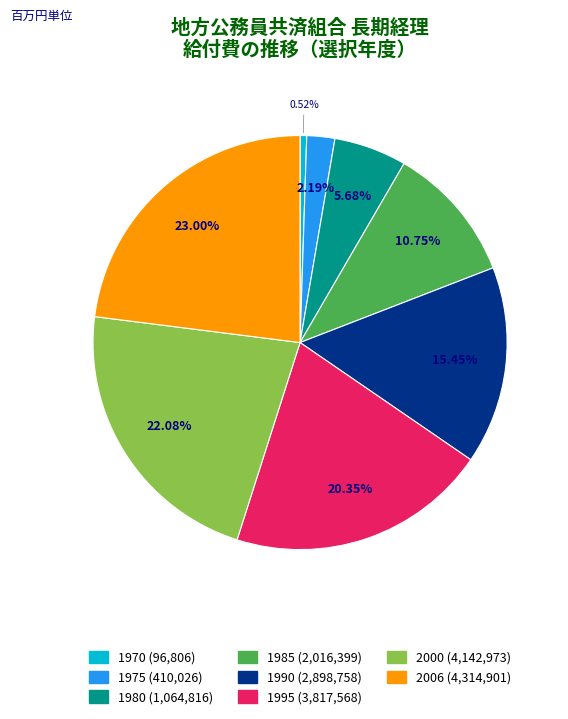

Is there a majority slice in this chart?

No